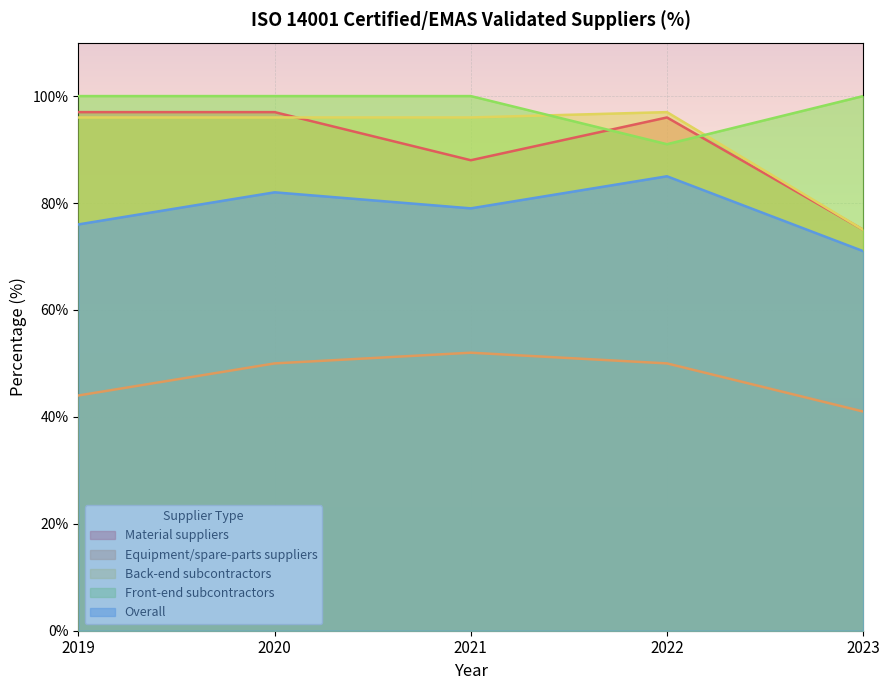

What is the total value across all series at 2022?

419